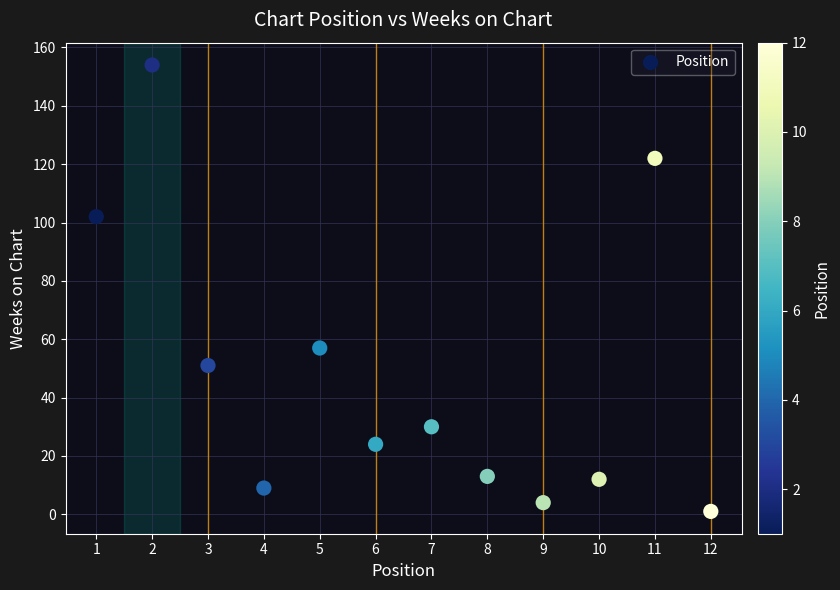

What is the average X value?

6